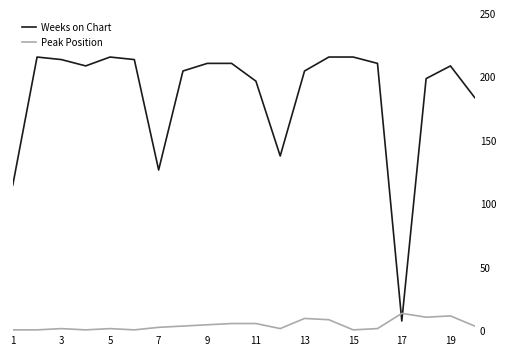

Which series has the widest spread of values?

Weeks on Chart